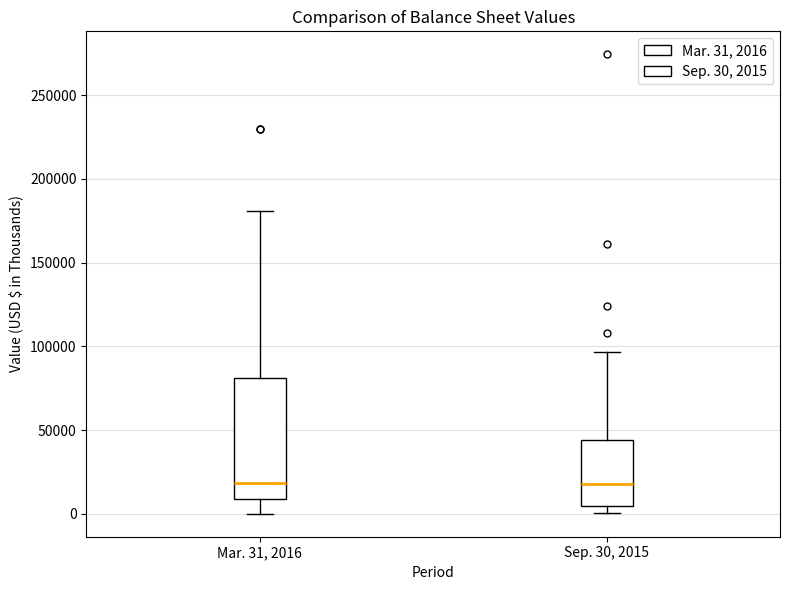

Reading left to right, transcribe this box plot: for each box, give where its median line is, the range the box spans, and where its two whiskers end, as read against the y-axis. The values are not printed on the chart, so give them approximately, as read against the axis.

Mar. 31, 2016: median 20000, box 10000 to 80000, whiskers 0 to 180000
Sep. 30, 2015: median 20000, box 5000 to 45000, whiskers 0 to 95000